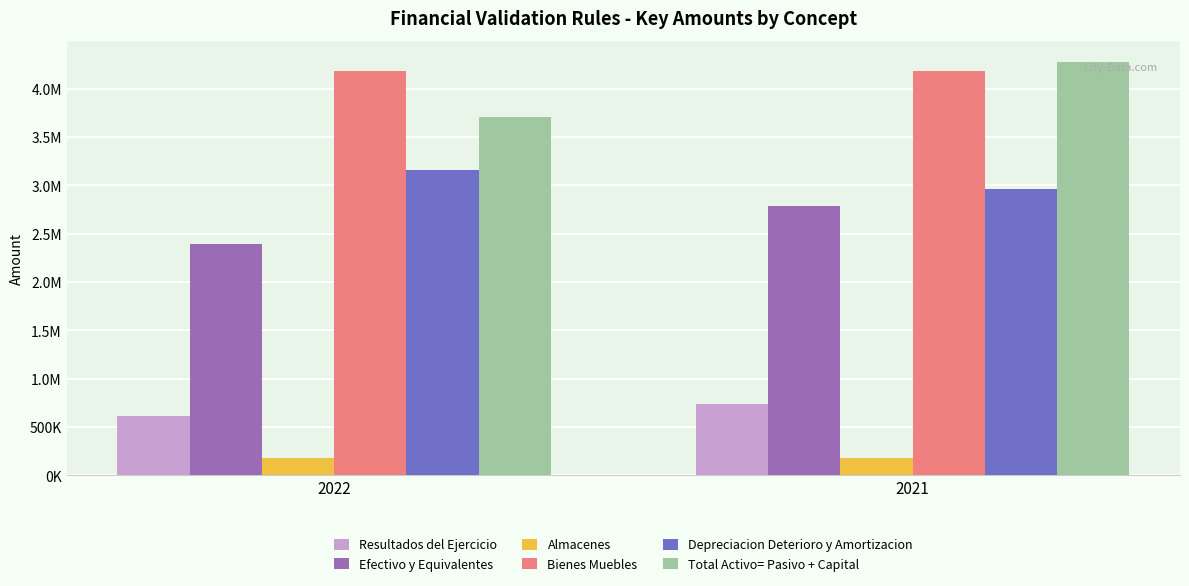

List the labels in order of Efectivo y Equivalentes value, largest first.

2021, 2022